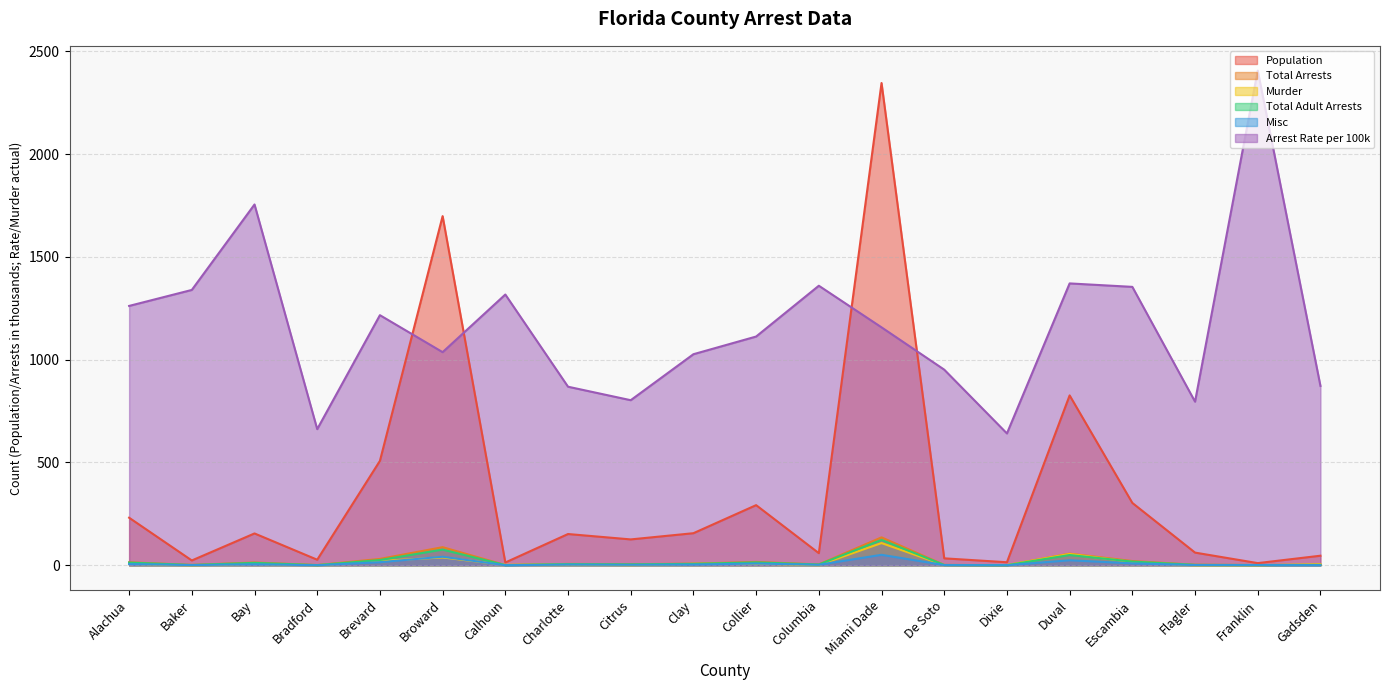

What is the label of the 20th point from the right?

Alachua